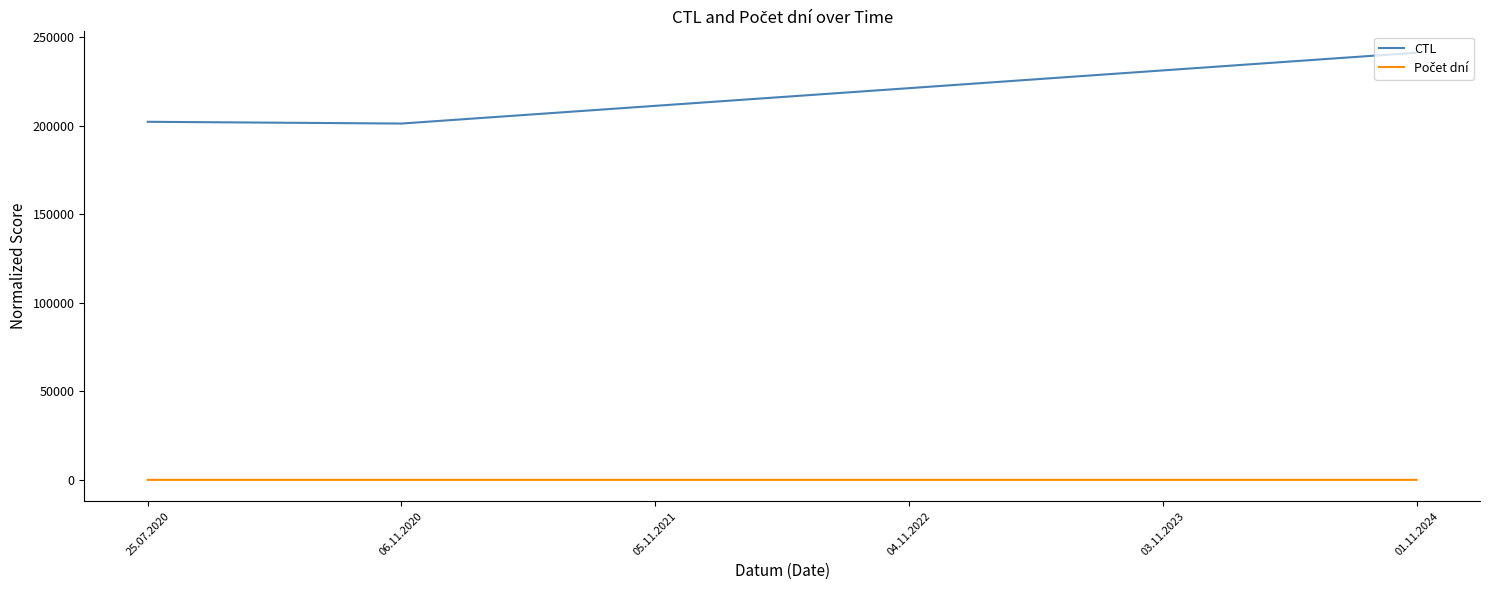

At which category is the sum across all series the highest?

01.11.2024